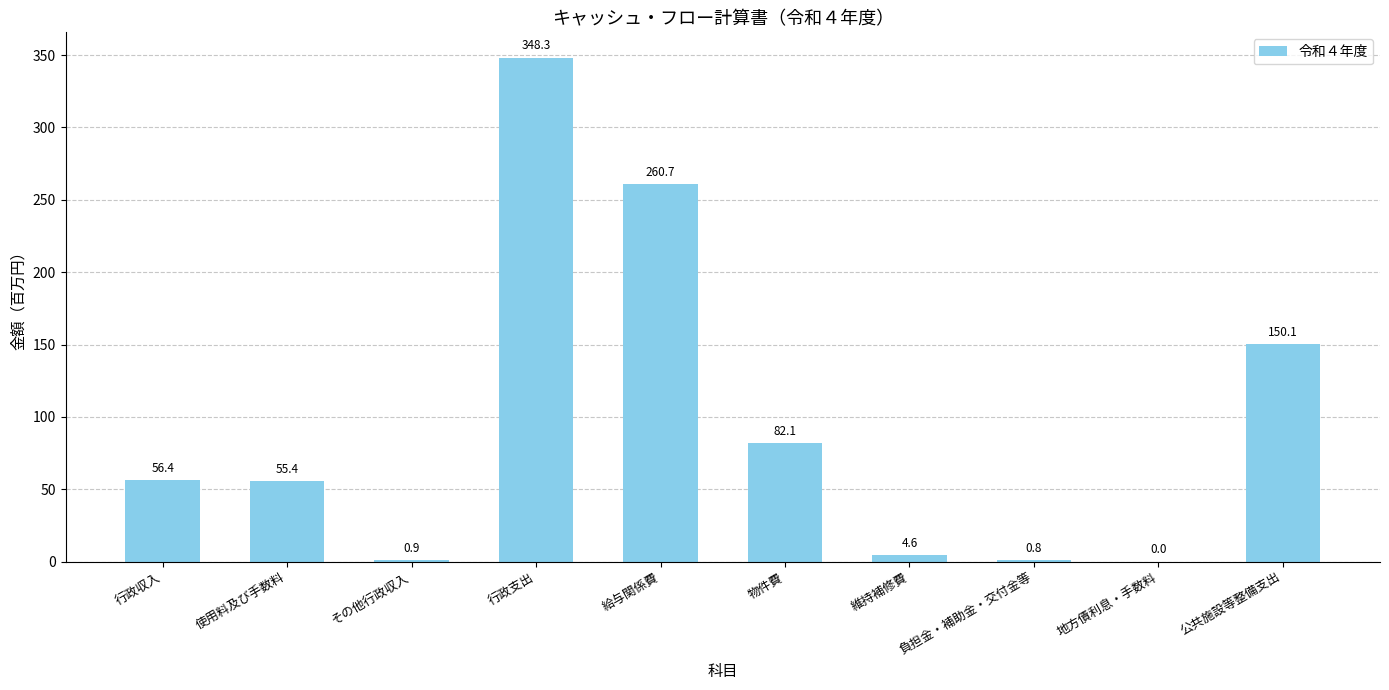

At which category does the chart reach its peak across all series?

行政支出